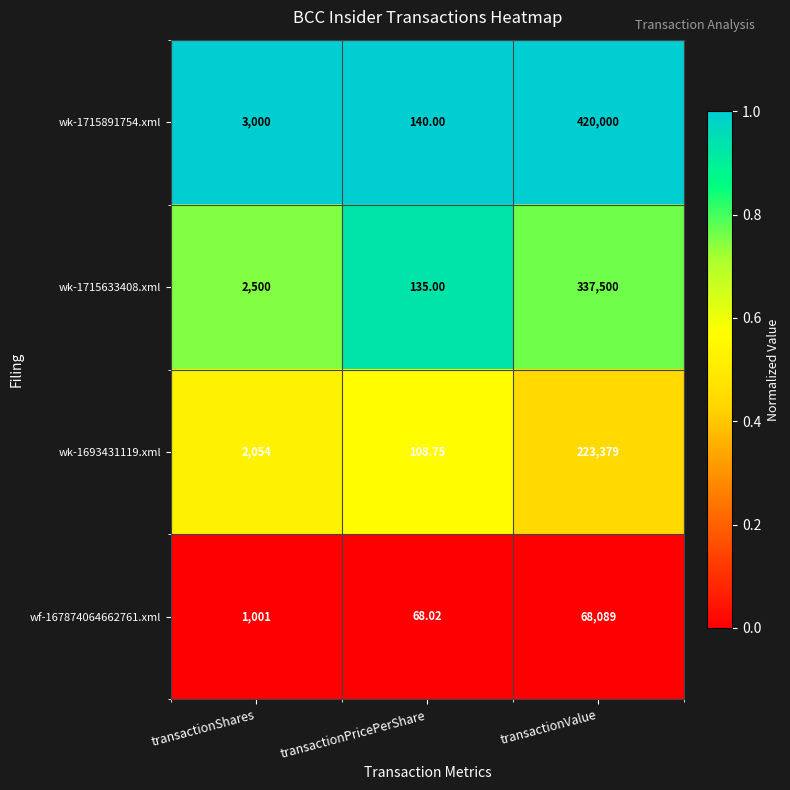

Which category has the lowest value across all series?

transactionPricePerShare